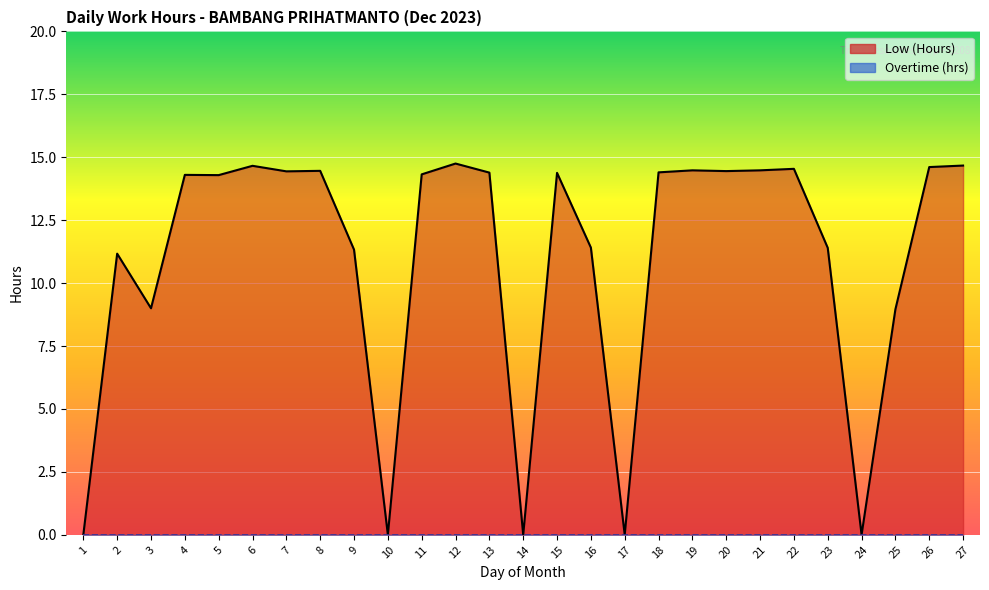

What is the approximate value at 15?

14.4